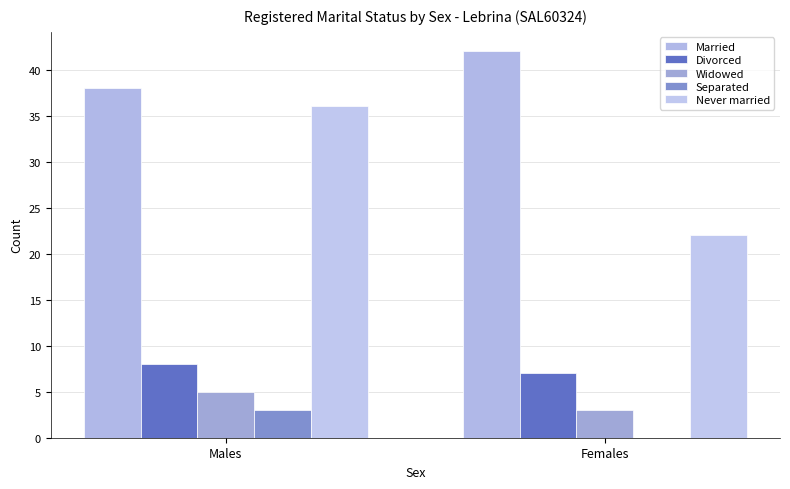

What is the approximate value of Separated at Males?

3